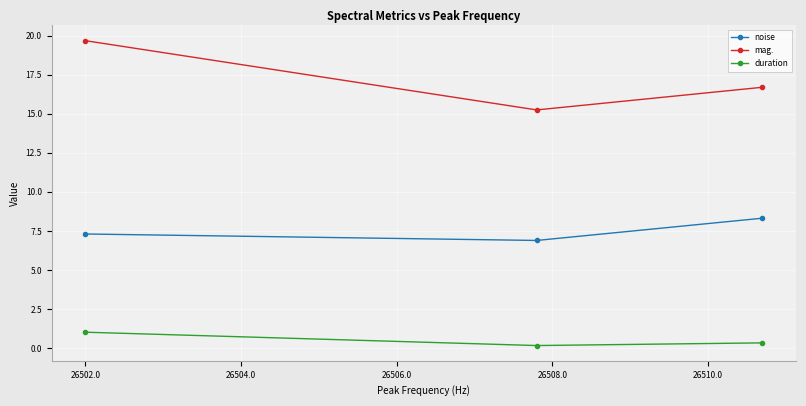

What is the average value of the duration series?

0.5